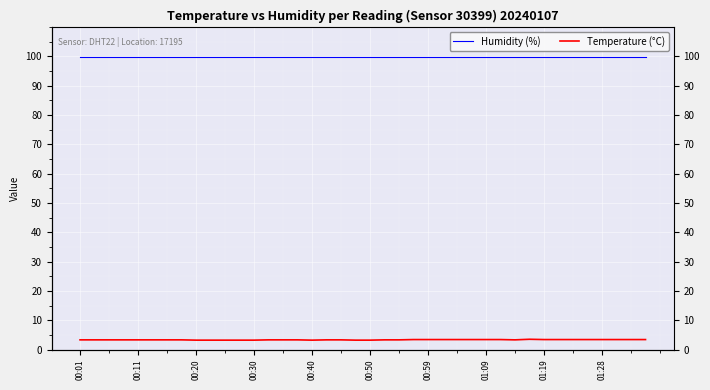

True or false: Temperature (°C) and Humidity (%) intersect in this chart.

False